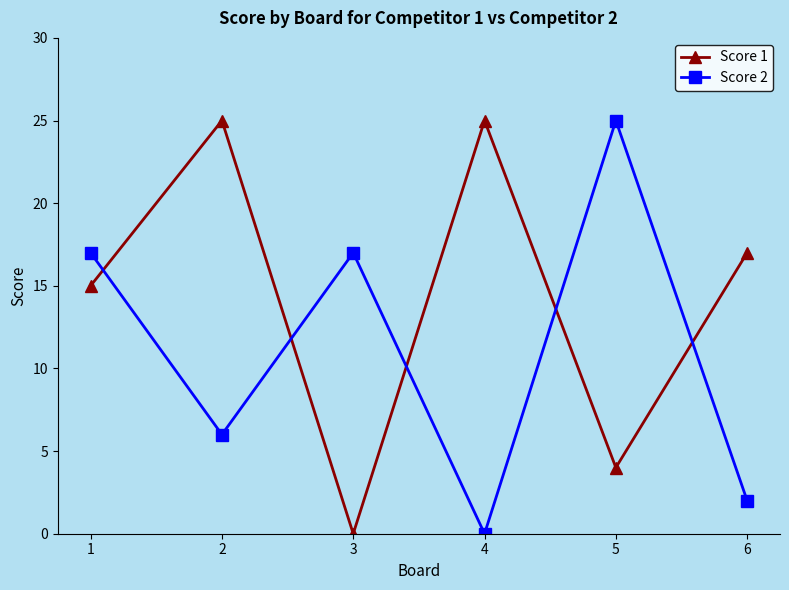

At which label does Score 1 reach its minimum?

3